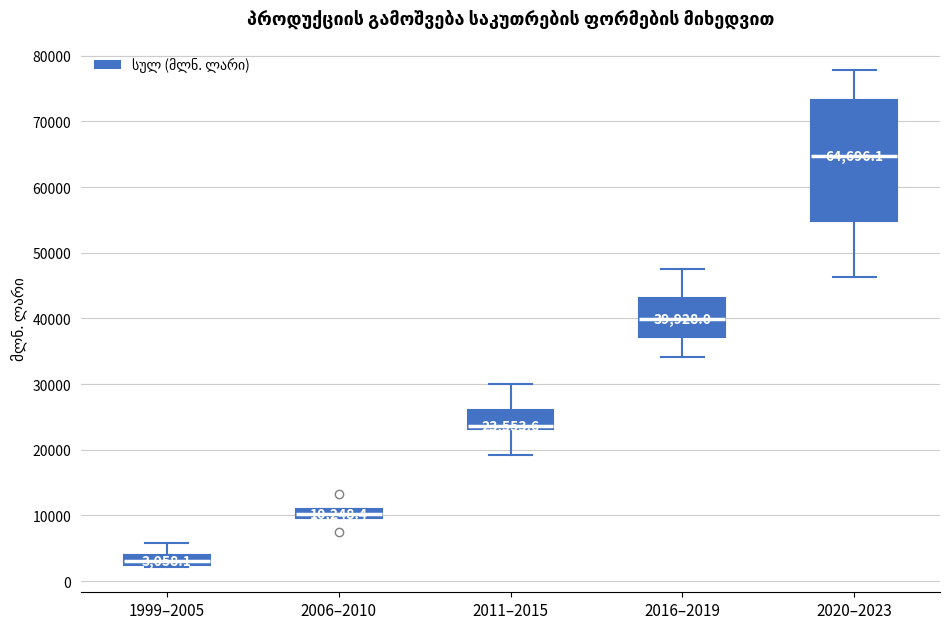

Which box's median line is the lowest?

1999–2005